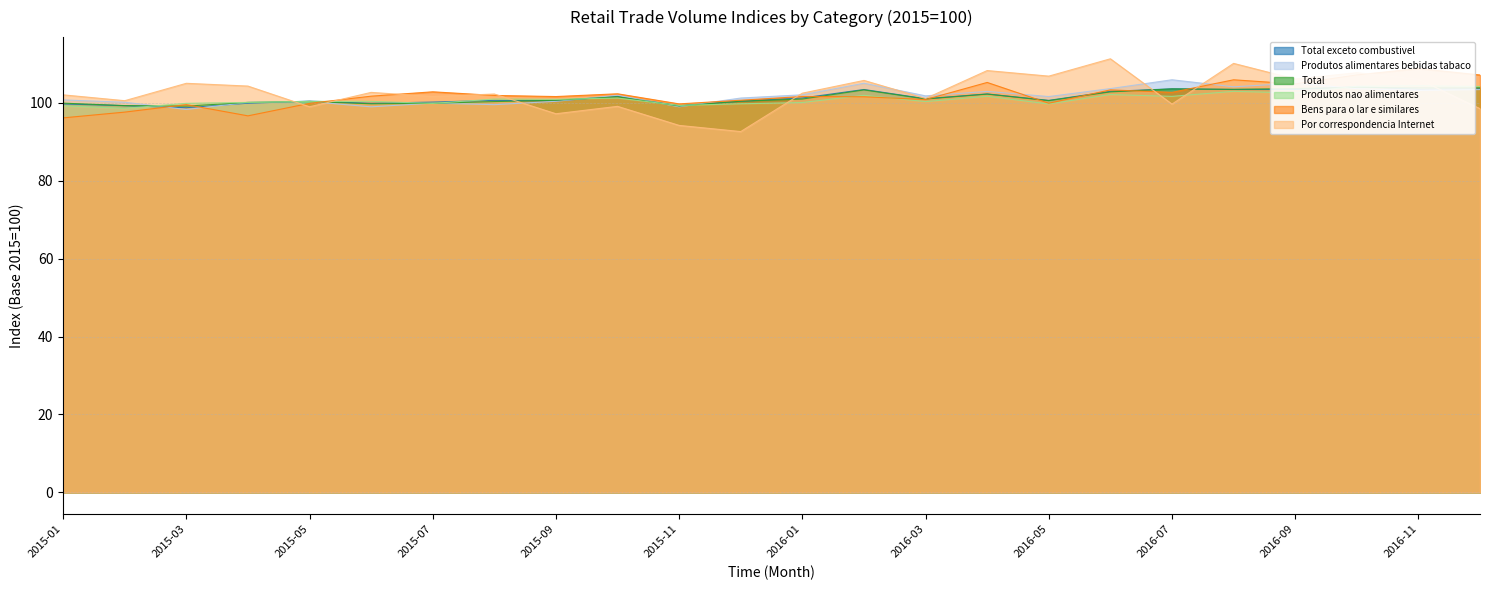

Where does the Total exceto combustivel series first go above 101?

2015-10